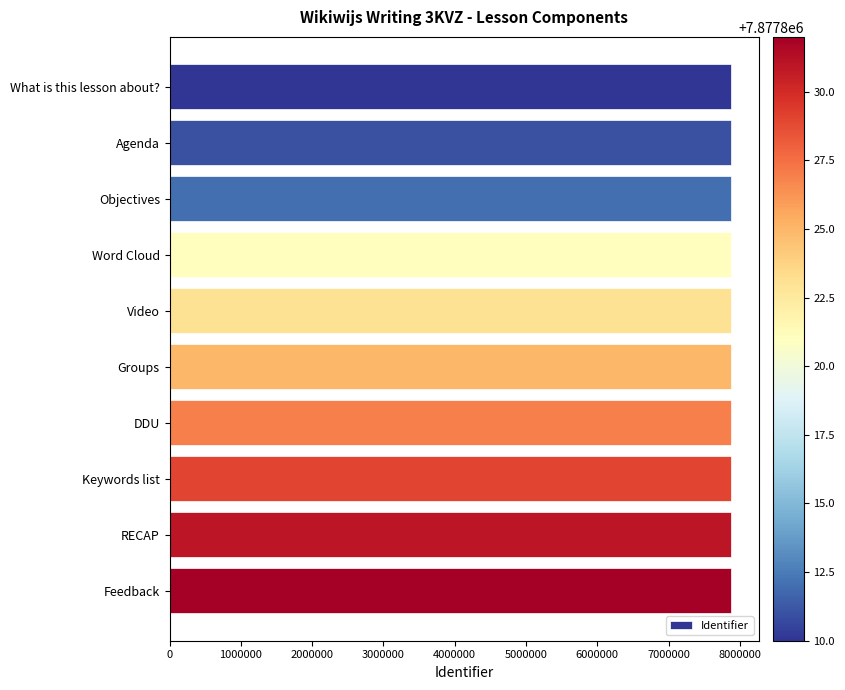

How many series are shown in this chart?

1